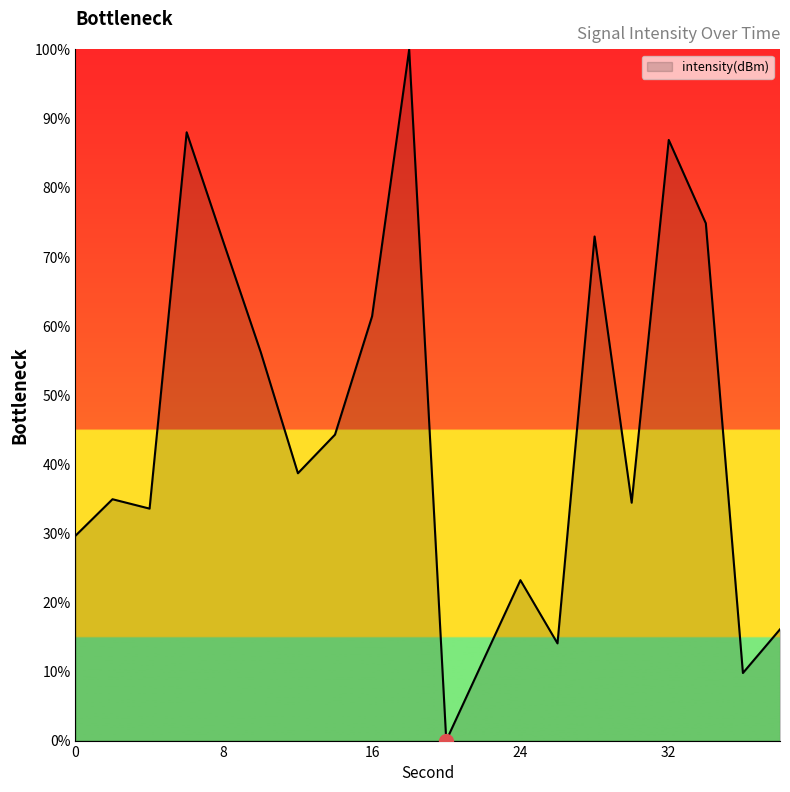

True or false: there are more than 2 points higher than both neighbors.

True